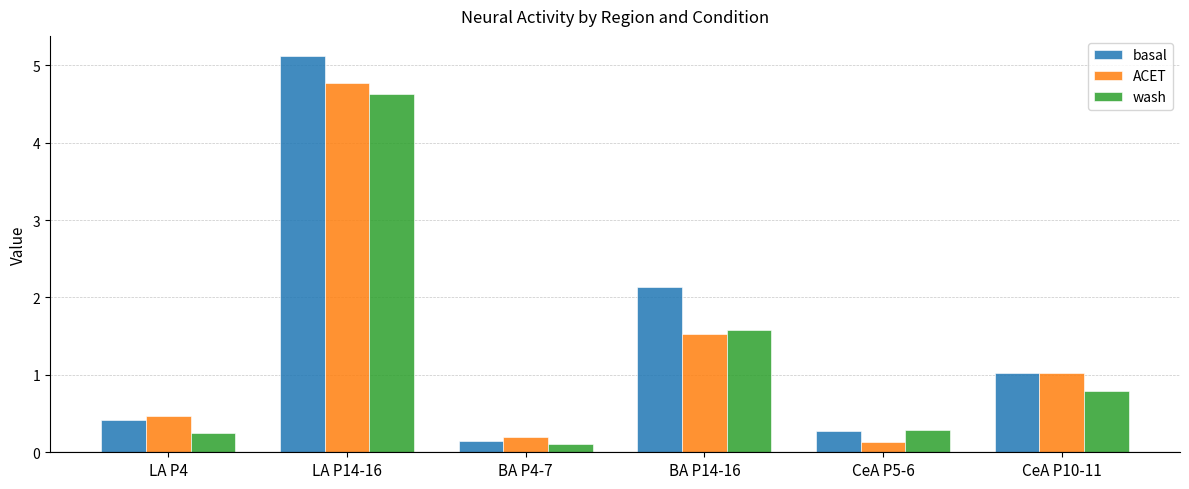

At how many categories does at least one series exceed 0?

6